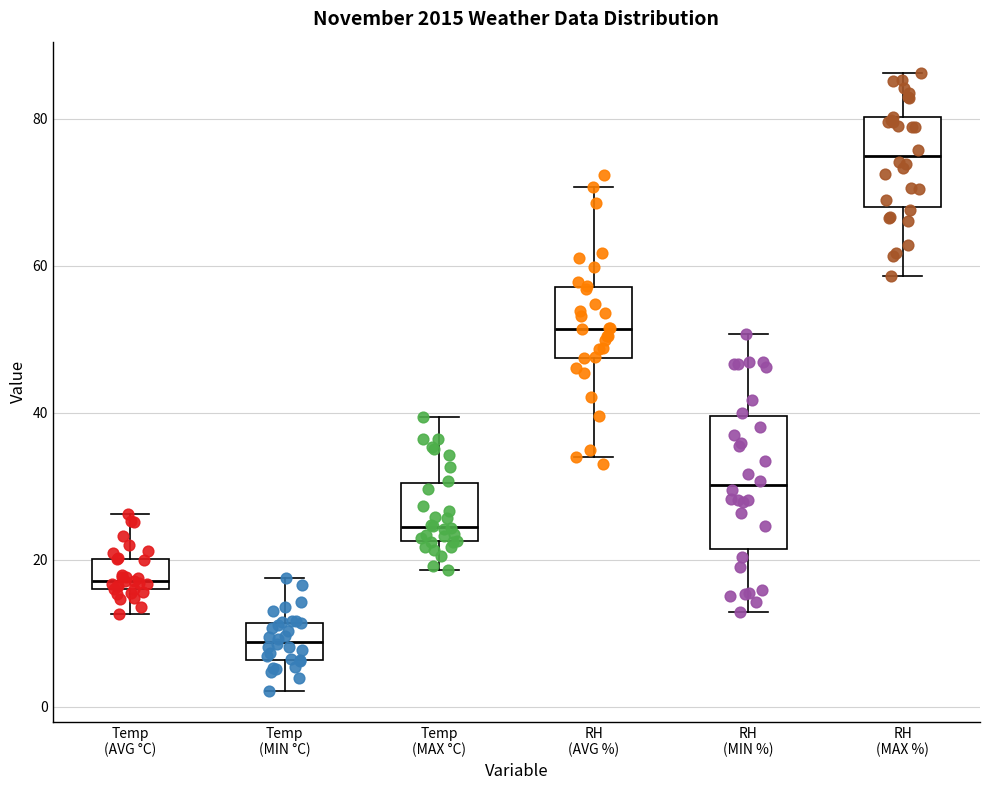

Where does the lower whisker of the box for Temp (MAX °C) end on the y-axis? The values are not printed on the chart, so give them approximately, as read against the axis.

18